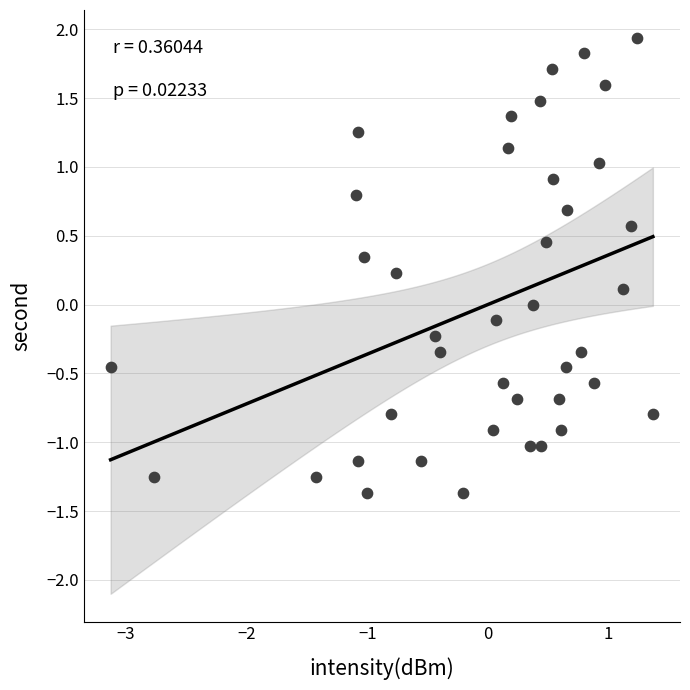

What is the range of Y values (max minus min)?

3.3